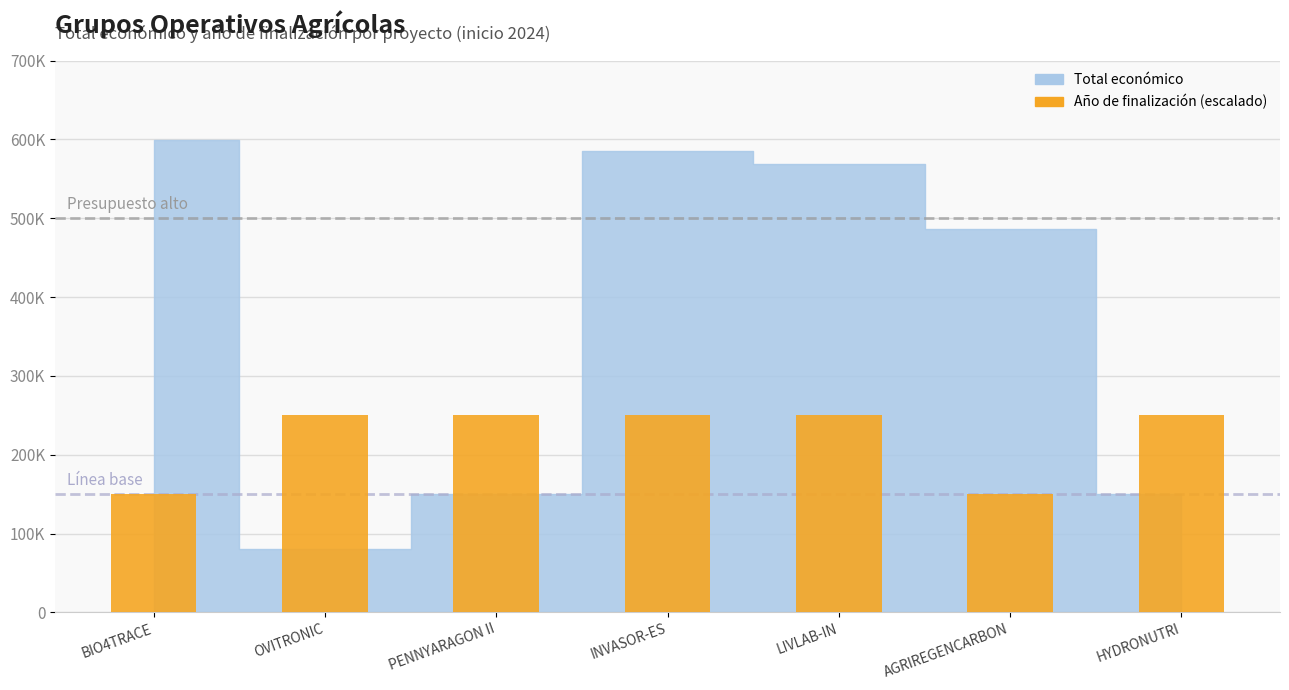

What position from the right is HYDRONUTRI?

1